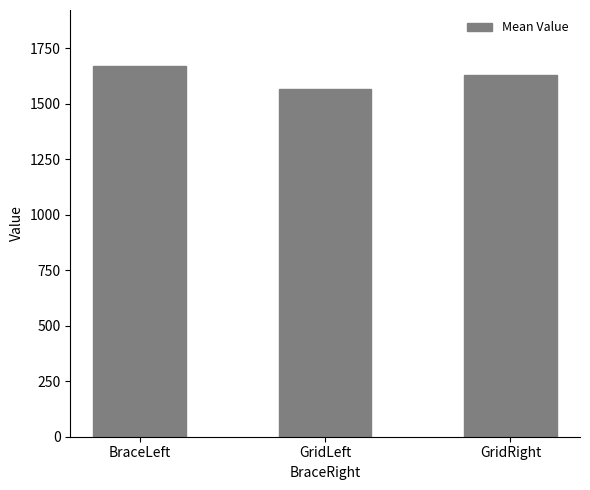

At which label does the data first exceed 1632?

BraceLeft